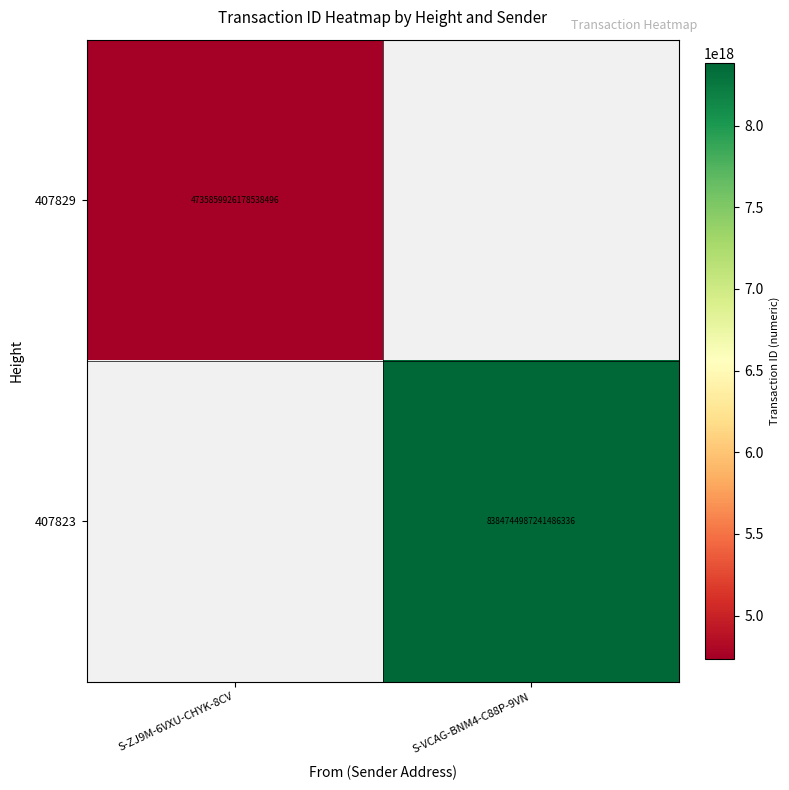

True or false: 407829 has a value of 7422045554433185792 at S-ZJ9M-6VXU-CHYK-8CV.

False